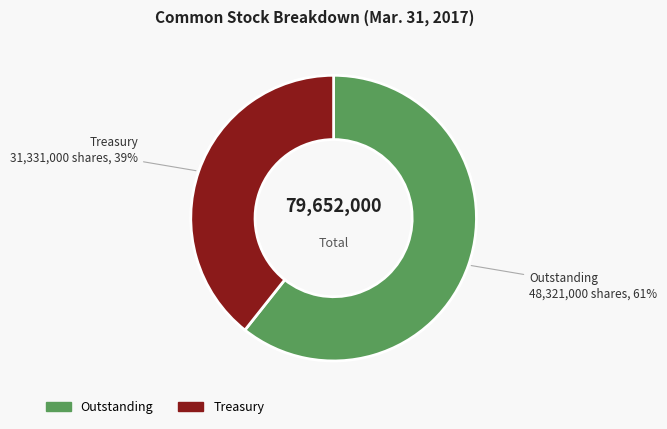

Is there a majority slice in this chart?

Yes